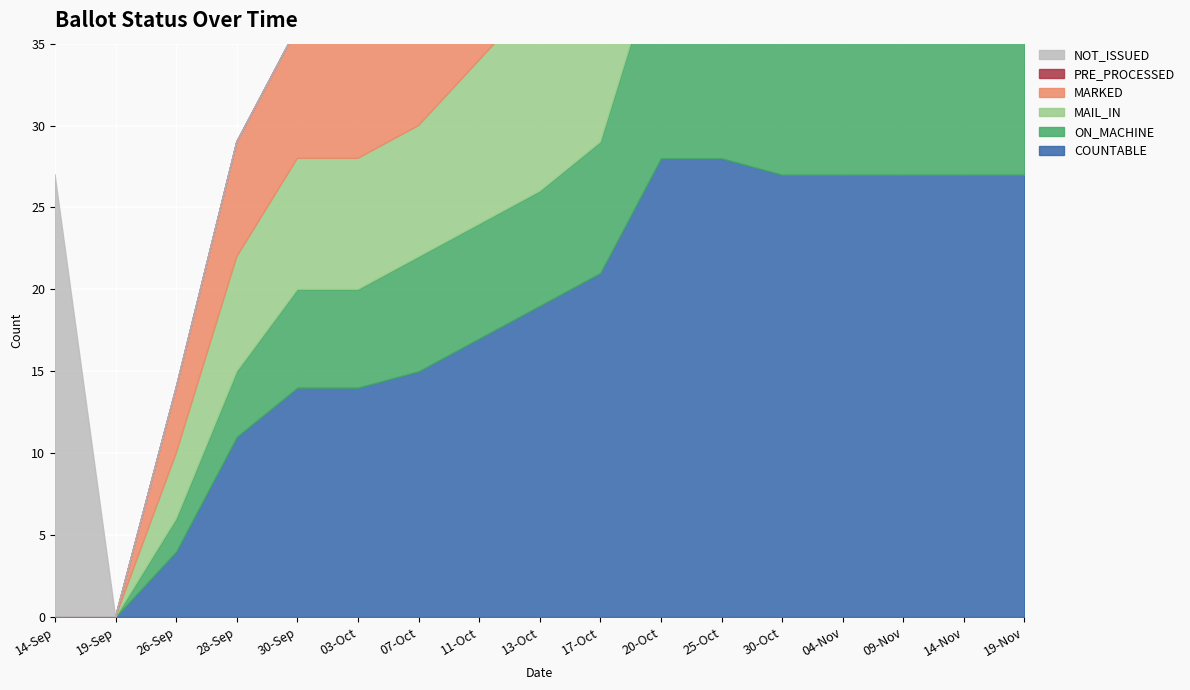

The value of ON_MACHINE at 04-Nov is 13. True or false?

True